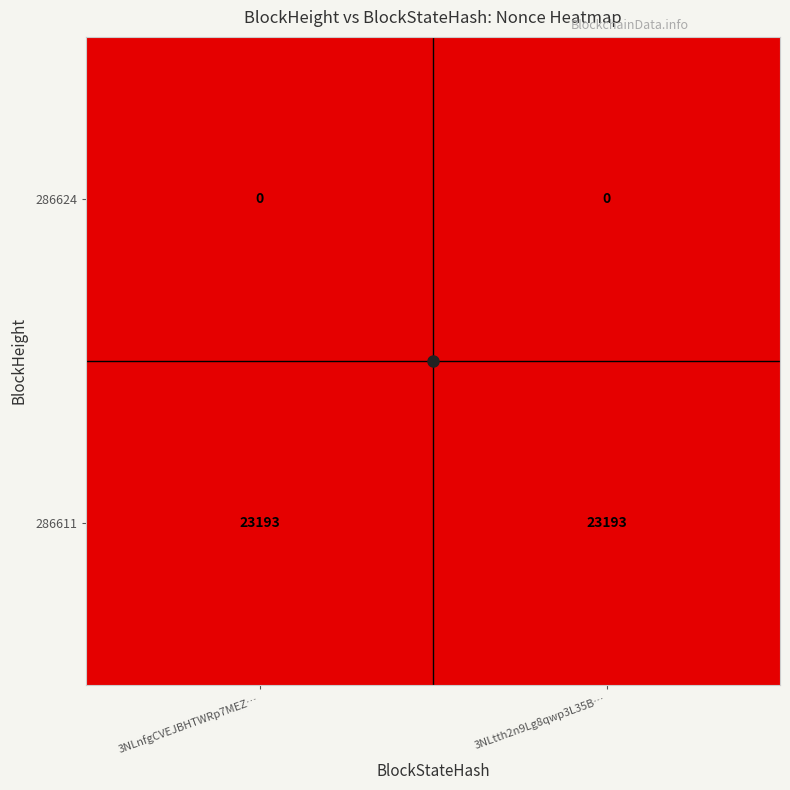

What is the total value across all series at 3NLnfgCVEJBHTWRp7MEZ…?

23193